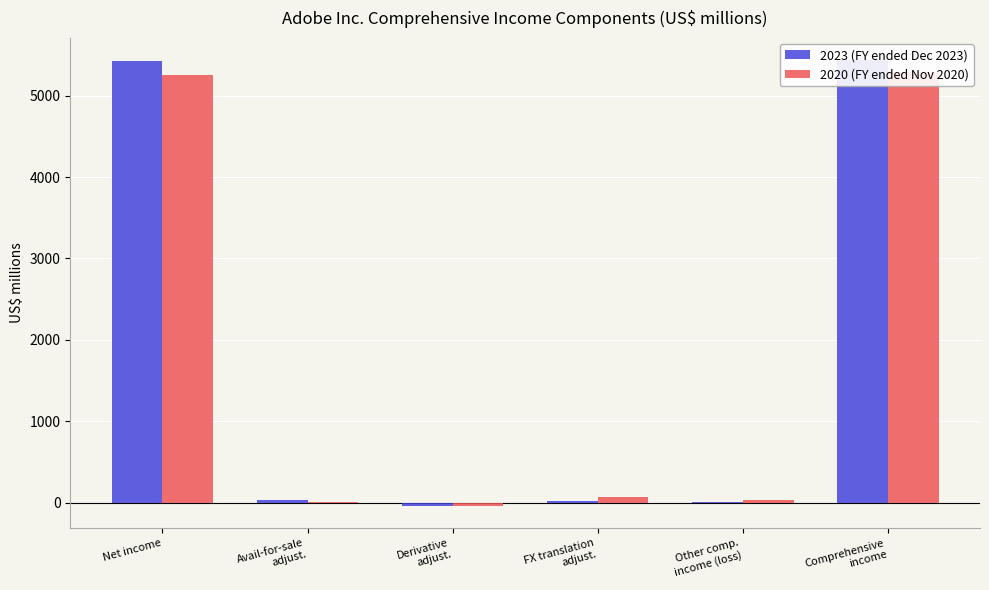

Reading left to right, list all the values displayed in this chart.

2023 (FY ended Dec 2023): 5428	29	-43	22	8	5436
2020 (FY ended Nov 2020): 5260	2	-38	66	30	5290